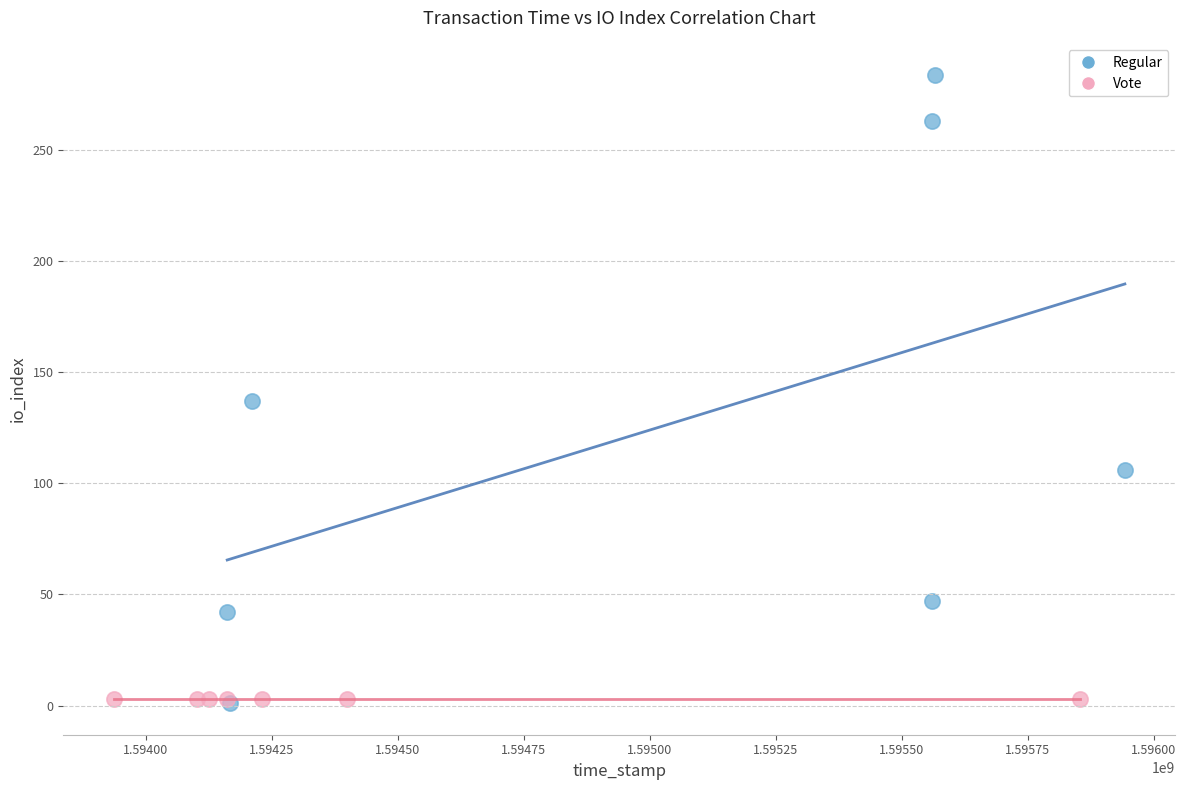

Which series contains the highest Y value?

Regular